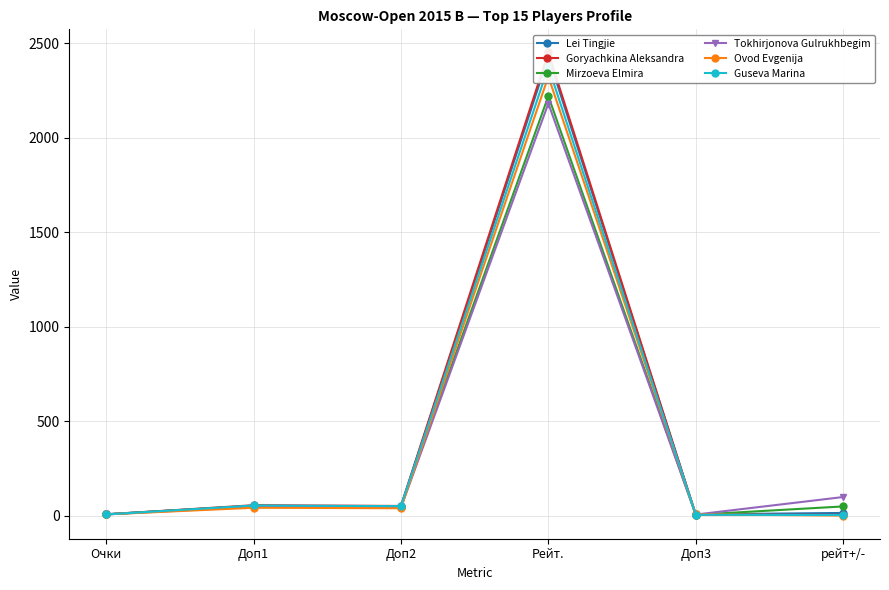

At which label is Goryachkina Aleksandra closest to 1228?

Доп1